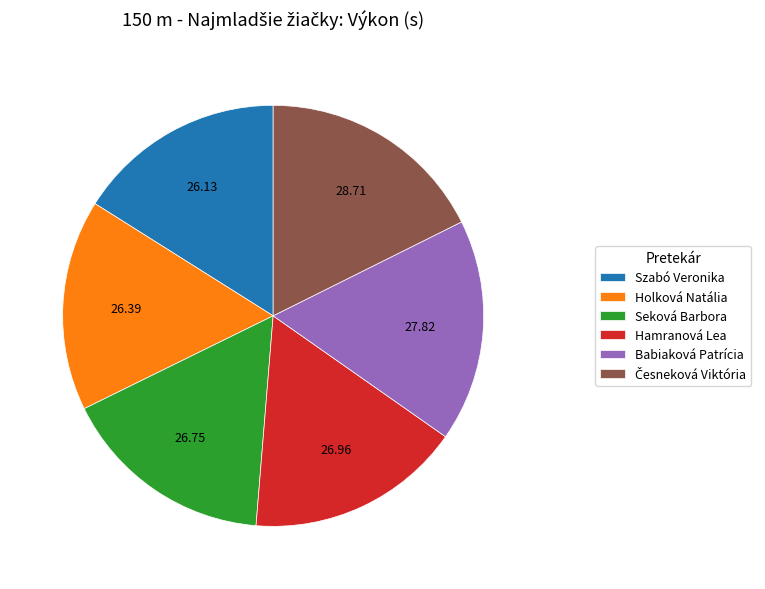

Do Babiaková Patrícia and Hamranová Lea together represent more than half of the pie?

No